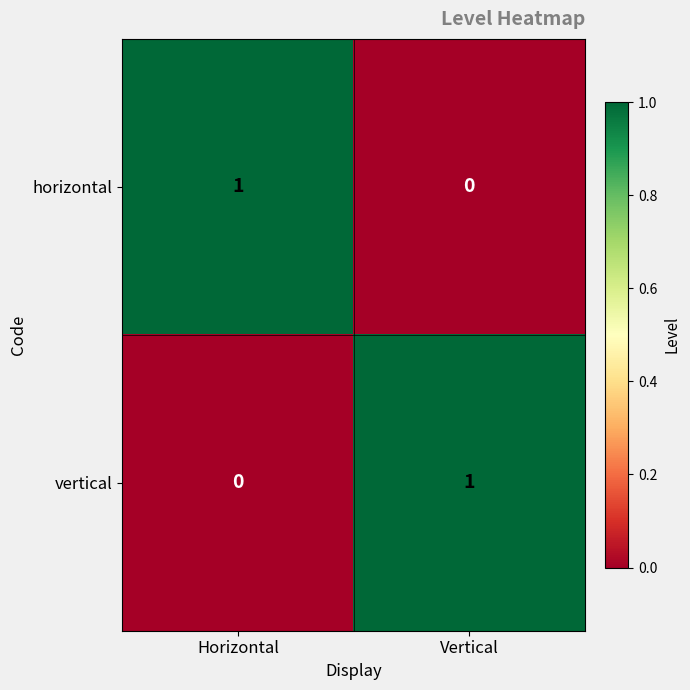

At which label is vertical closest to 0?

Horizontal